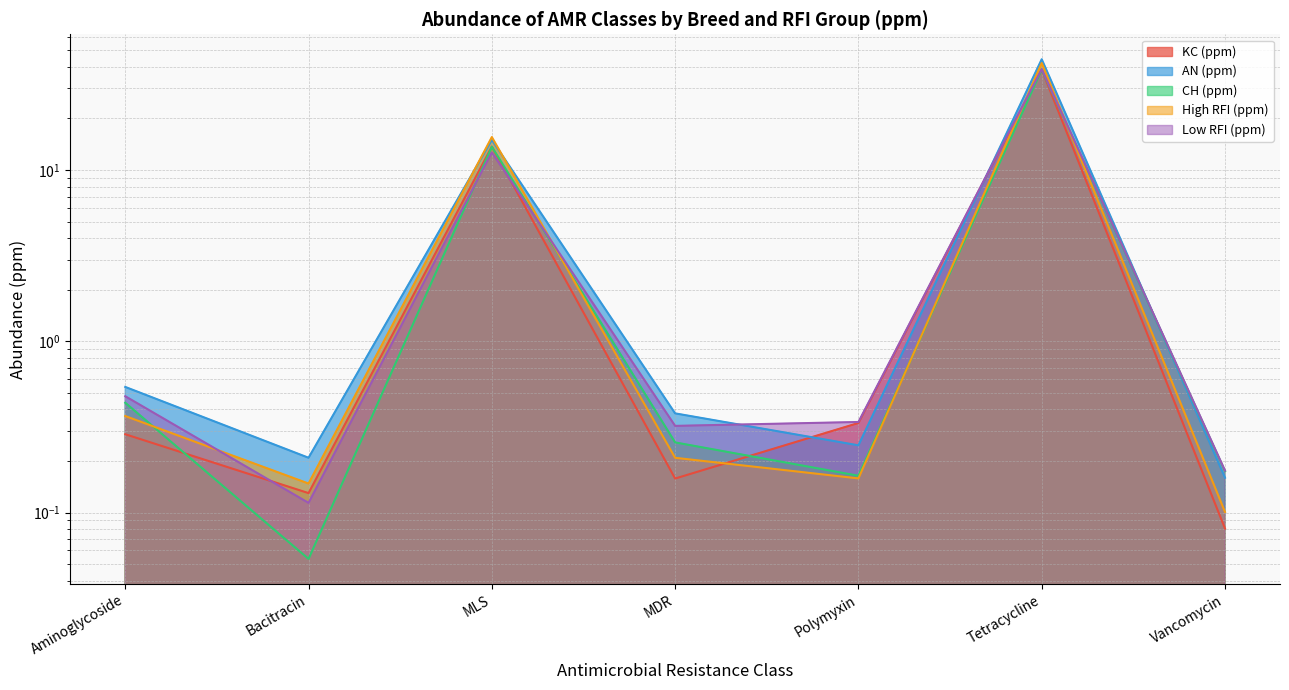

How many data points does each series have?

7